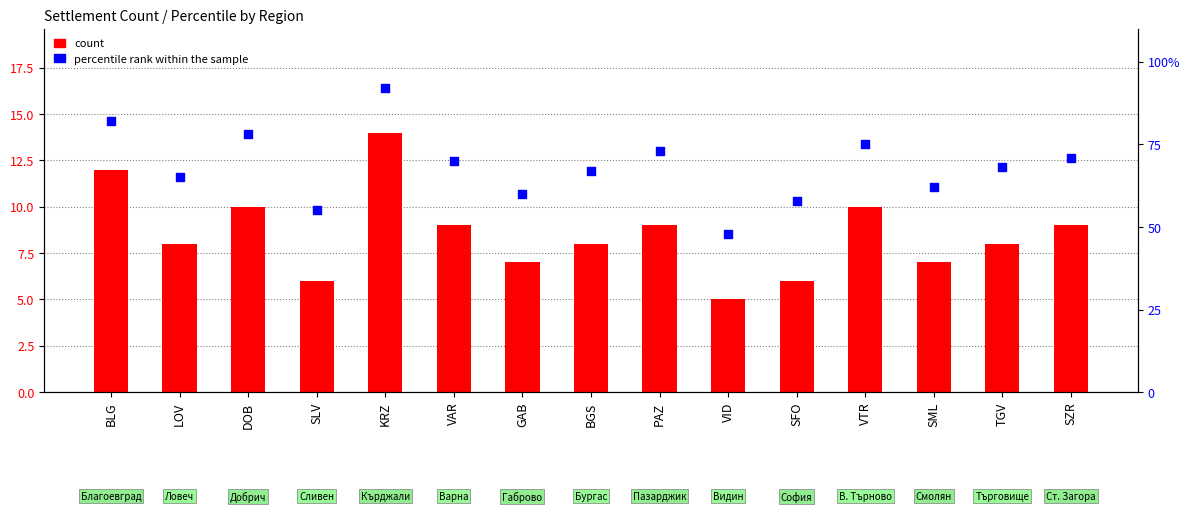

Which series has the largest total across all categories?

percentile rank within the sample